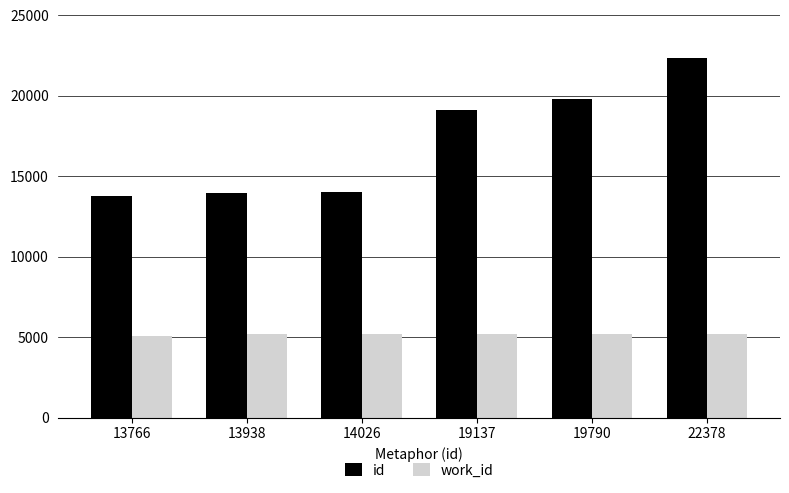

What is the total value across all series at 13766?

18861